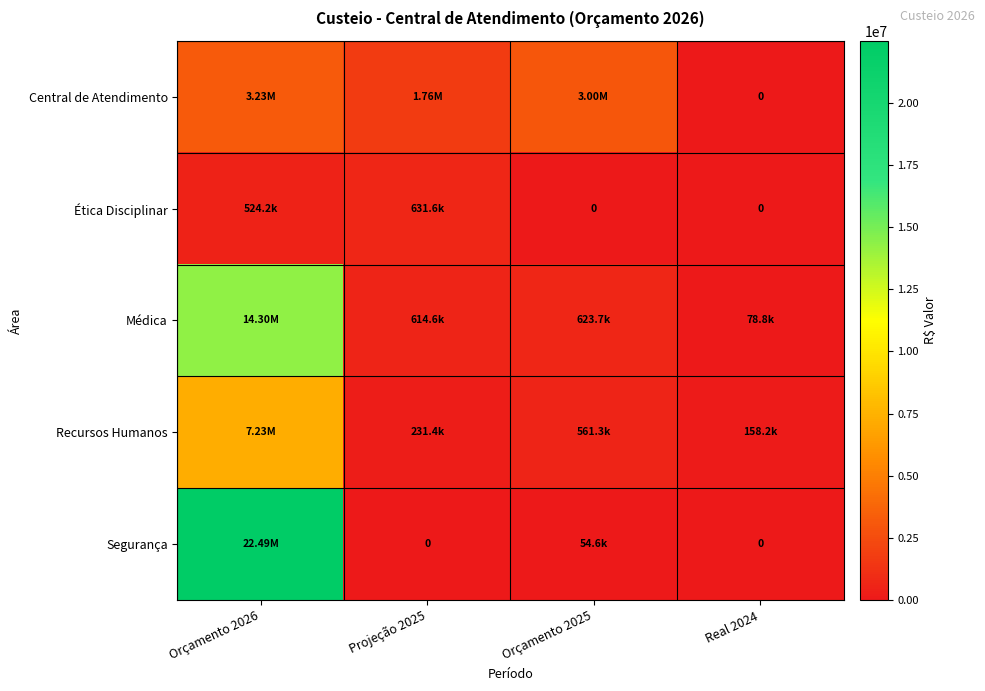

What value does the Ética Disciplinar series have at Orçamento 2026?

524238.2